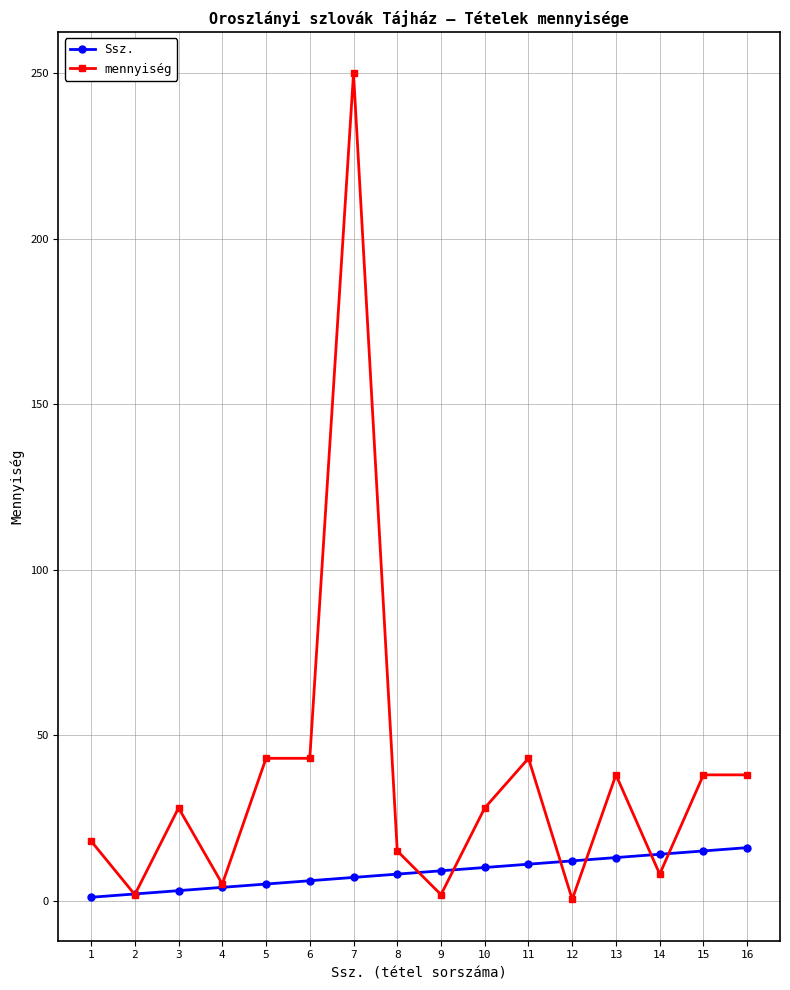

Which series changed the most between 5 and 14?

mennyiség